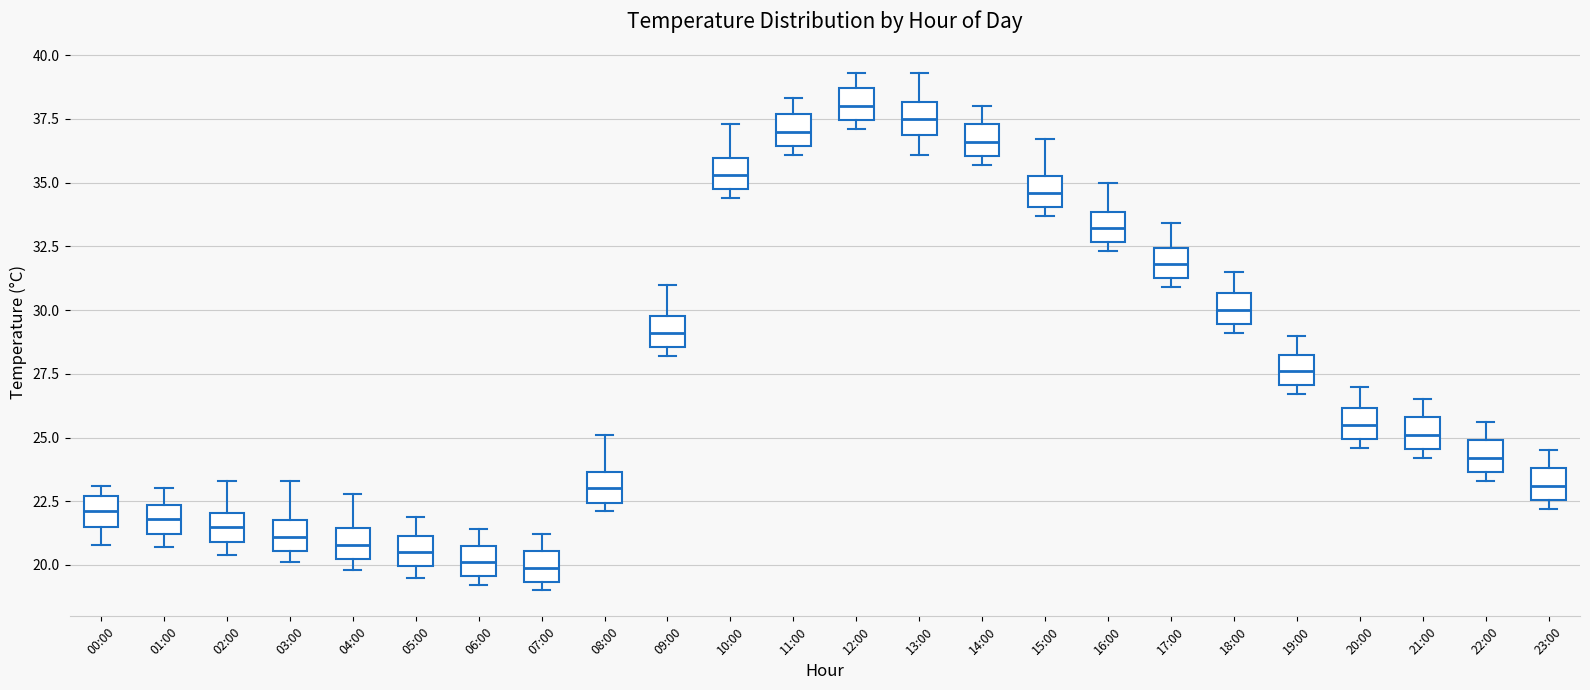

Reading left to right, transcribe this box plot: for each box, give where its median line is, the range the box spans, and where its two whiskers end, as read against the y-axis. The values are not printed on the chart, so give them approximately, as read against the axis.

00:00: median 22.0, box 21.5 to 22.5, whiskers 21.0 to 23.0
01:00: median 22.0, box 21.0 to 22.5, whiskers 20.5 to 23.0
02:00: median 21.5, box 21.0 to 22.0, whiskers 20.5 to 23.5
03:00: median 21.0, box 20.5 to 22.0, whiskers 20.0 to 23.5
04:00: median 21.0, box 20.5 to 21.5, whiskers 20.0 to 23.0
05:00: median 20.5, box 20.0 to 21.0, whiskers 19.5 to 22.0
06:00: median 20.0, box 19.5 to 21.0, whiskers 19.0 to 21.5
07:00: median 20.0, box 19.5 to 20.5, whiskers 19.0 to 21.0
08:00: median 23.0, box 22.5 to 23.5, whiskers 22.0 to 25.0
09:00: median 29.0, box 28.5 to 30.0, whiskers 28.0 to 31.0
10:00: median 35.5, box 35.0 to 36.0, whiskers 34.5 to 37.5
11:00: median 37.0, box 36.5 to 37.5, whiskers 36.0 to 38.5
12:00: median 38.0, box 37.5 to 38.5, whiskers 37.0 to 39.5
13:00: median 37.5, box 37.0 to 38.0, whiskers 36.0 to 39.5
14:00: median 36.5, box 36.0 to 37.5, whiskers 35.5 to 38.0
15:00: median 34.5, box 34.0 to 35.5, whiskers 33.5 to 36.5
16:00: median 33.0, box 32.5 to 34.0, whiskers 32.5 (just below the box's lower edge) to 35.0
17:00: median 32.0, box 31.5 to 32.5, whiskers 31.0 to 33.5
18:00: median 30.0, box 29.5 to 30.5, whiskers 29.0 to 31.5
19:00: median 27.5, box 27.0 to 28.5, whiskers 26.5 to 29.0
20:00: median 25.5, box 25.0 to 26.0, whiskers 24.5 to 27.0
21:00: median 25.0, box 24.5 to 26.0, whiskers 24.0 to 26.5
22:00: median 24.0, box 23.5 to 25.0, whiskers 23.5 (just below the box's lower edge) to 25.5
23:00: median 23.0, box 22.5 to 24.0, whiskers 22.0 to 24.5